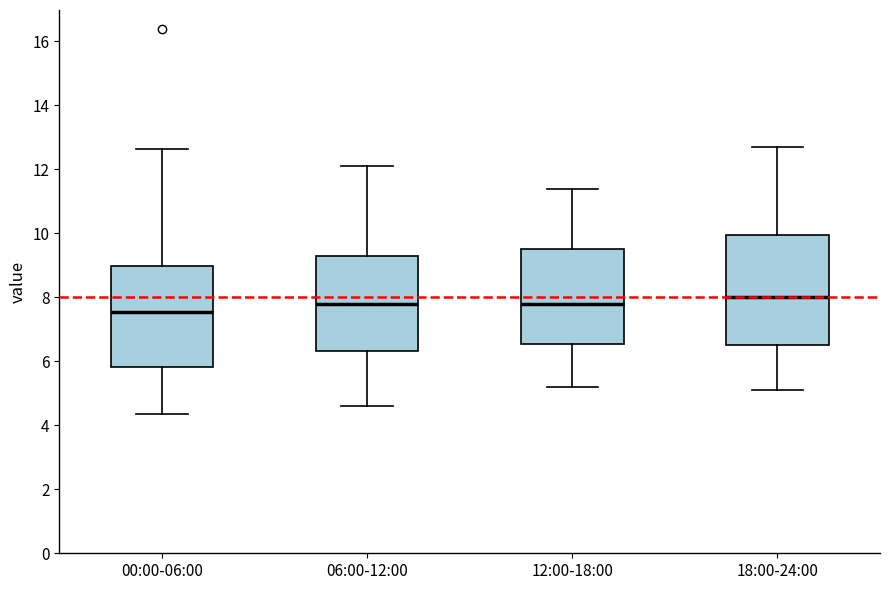

Reading left to right, read every box against the y-axis: the position of its median line, the range the box covers, and the ends of its whiskers. The values are not printed on the chart, so give them approximately, as read against the axis.

00:00-06:00: median 7.6, box 5.8 to 9.0, whiskers 4.4 to 12.6
06:00-12:00: median 7.8, box 6.4 to 9.2, whiskers 4.6 to 12.2
12:00-18:00: median 7.8, box 6.6 to 9.6, whiskers 5.2 to 11.4
18:00-24:00: median 8.0, box 6.6 to 10.0, whiskers 5.2 to 12.8